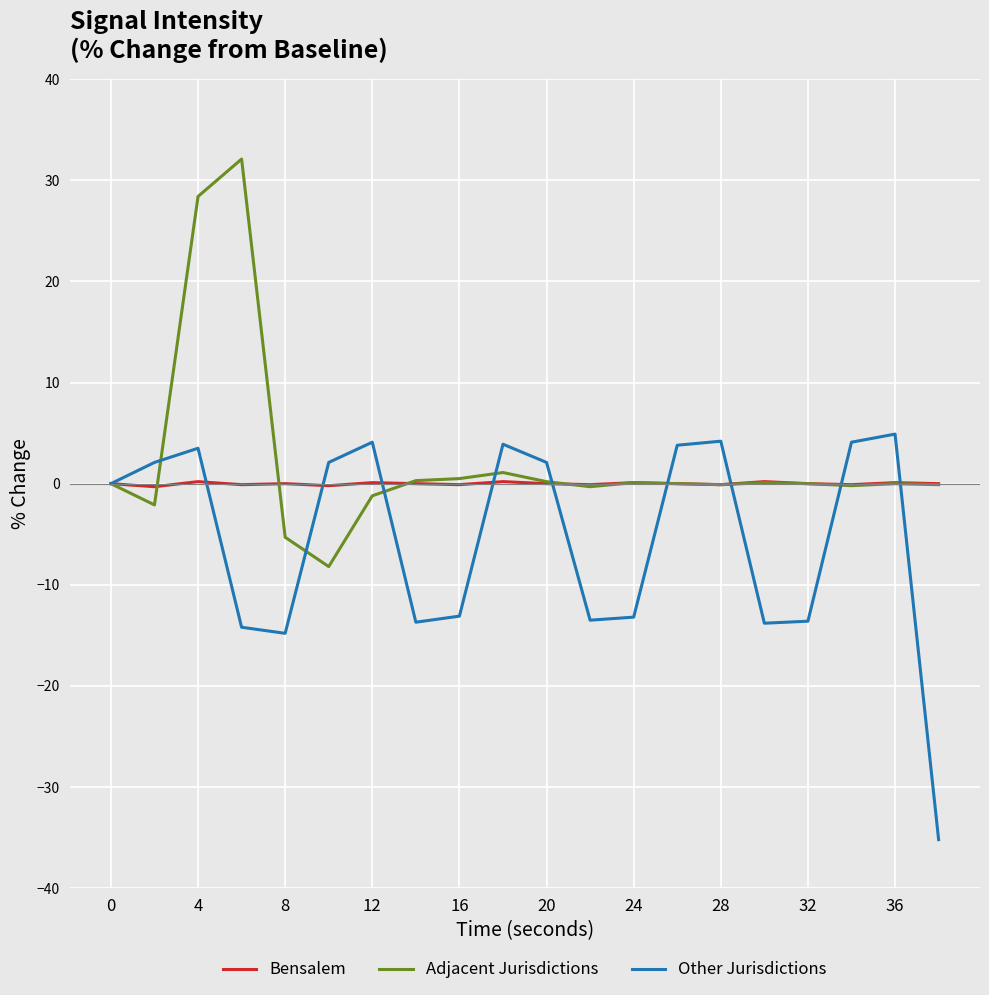

What is the smallest value displayed?

-35.2